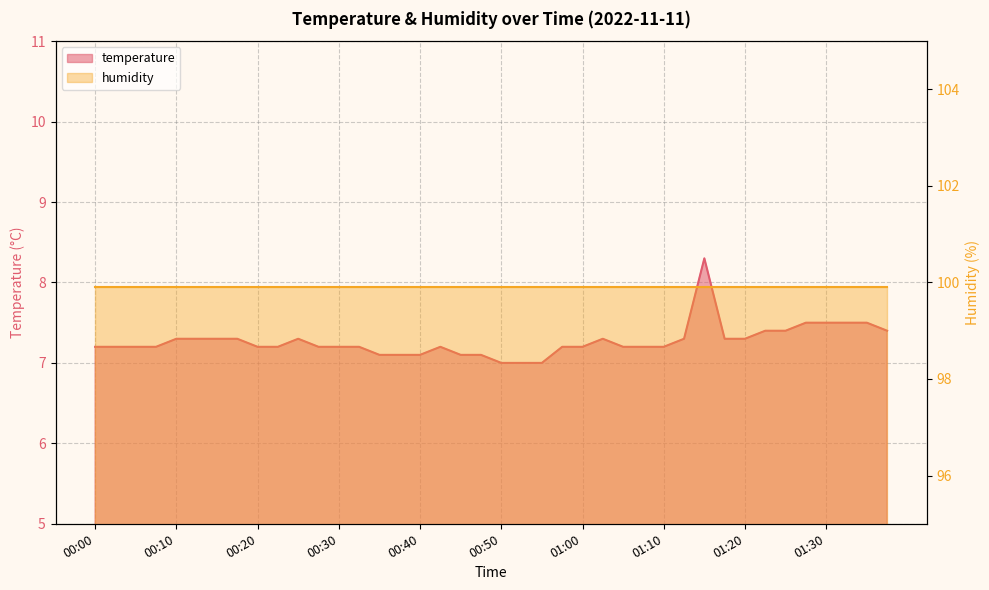

What is the smallest value displayed?

7.0